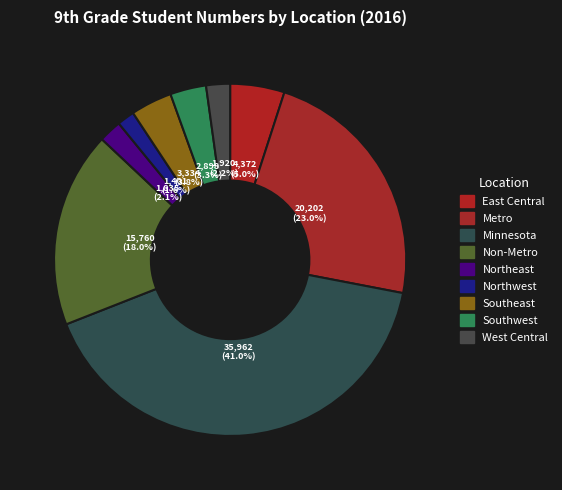

Do Minnesota and Northeast together represent more than half of the pie?

No